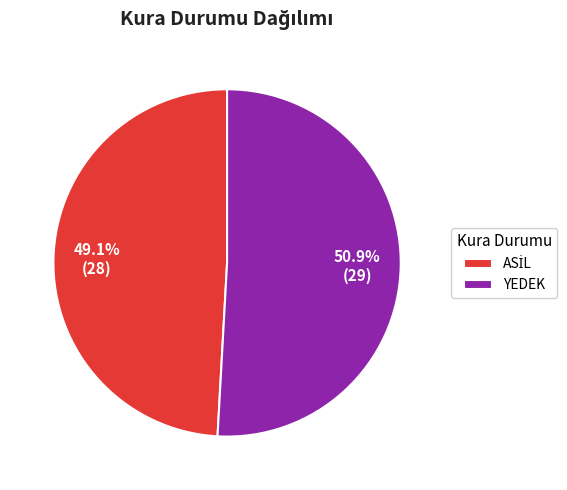

Is there a majority slice in this chart?

Yes